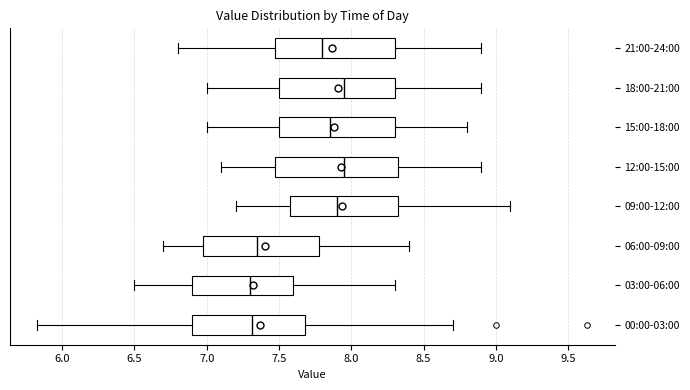

Reading bottom to top, transcribe this box plot: for each box, give where its median line is, the range the box spans, and where its two whiskers end, as read against the x-axis. The values are not printed on the chart, so give them approximately, as read against the axis.

00:00-03:00: median 7.30, box 6.90 to 7.70, whiskers 5.85 to 8.70
03:00-06:00: median 7.30, box 6.90 to 7.60, whiskers 6.50 to 8.30
06:00-09:00: median 7.35, box 7.00 to 7.80, whiskers 6.70 to 8.40
09:00-12:00: median 7.90, box 7.60 to 8.35, whiskers 7.20 to 9.10
12:00-15:00: median 7.95, box 7.50 to 8.35, whiskers 7.10 to 8.90
15:00-18:00: median 7.85, box 7.50 to 8.30, whiskers 7.00 to 8.80
18:00-21:00: median 7.95, box 7.50 to 8.30, whiskers 7.00 to 8.90
21:00-24:00: median 7.80, box 7.50 to 8.30, whiskers 6.80 to 8.90